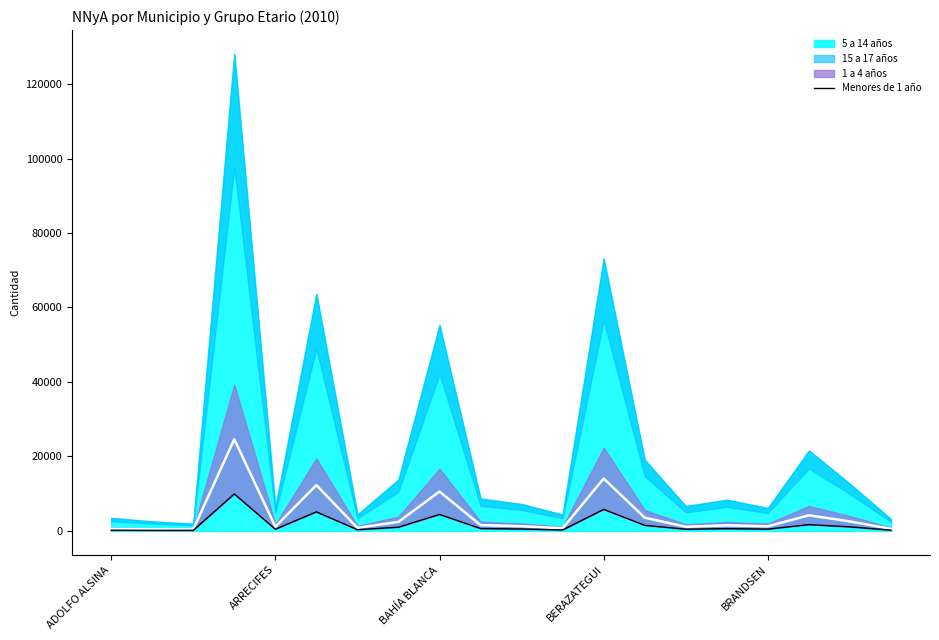

What is the difference between the maximum and minimum values?

9777